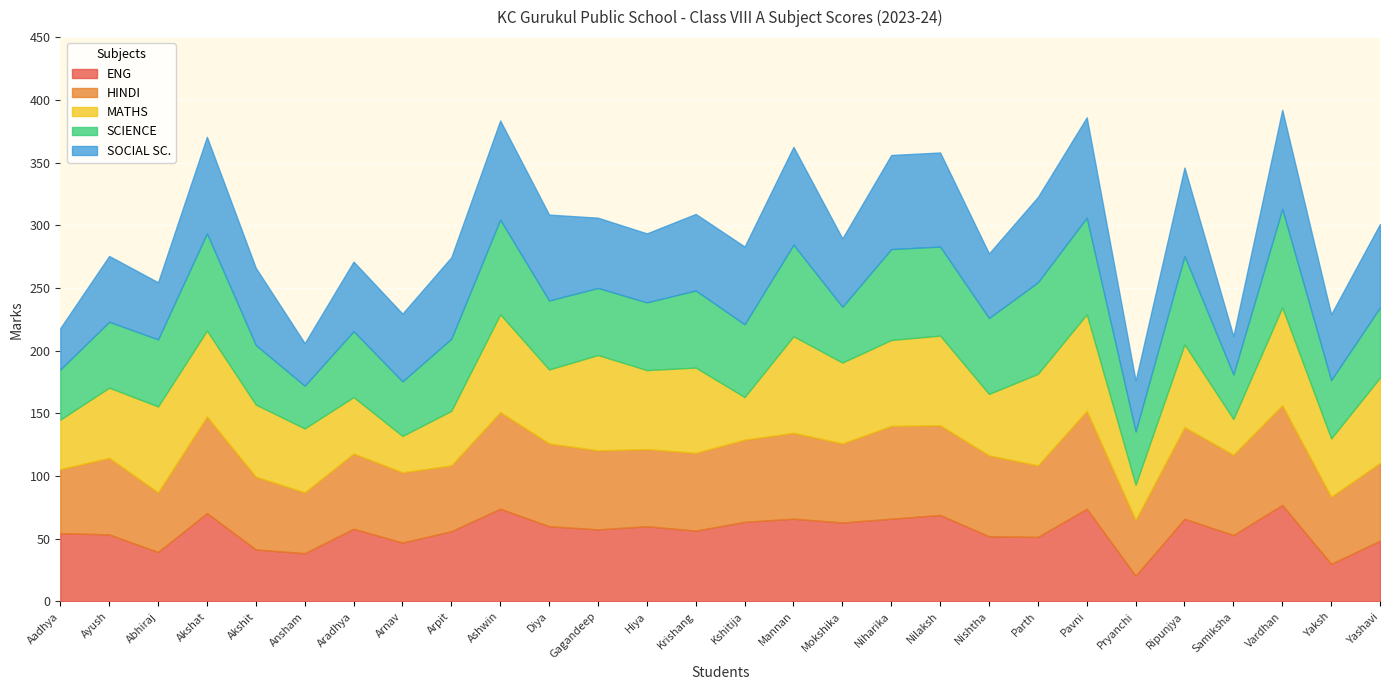

Reading right to left, extract all data points from this chart.

ENG: 48.5	30.0	77.0	53.0	66.0	20.5	74.0	51.5	52.0	69.0	66.0	63.0	66.0	63.5	56.5	60.0	57.5	60.0	74.0	56.0	47.0	58.0	38.5	41.5	70.5	39.5	53.5	54.5
HINDI: 62.0	53.5	79.5	64.0	73.0	44.5	78.0	57.0	64.5	71.5	74.0	63.0	68.5	65.5	62.0	61.5	63.0	66.0	77.0	52.5	56.0	60.0	48.5	58.0	77.0	47.5	61.0	51.0
MATHS: 68.0	46.5	78.0	28.5	66.0	28.0	77.0	73.0	49.0	71.5	68.5	64.5	77.0	34.0	68.0	63.0	76.0	59.0	78.0	43.5	29.0	45.0	51.0	57.5	68.5	68.5	56.0	39.5
SCIENCE: 56.0	46.5	78.5	35.5	70.5	42.5	77.0	73.0	60.5	71.0	72.5	44.5	73.0	58.0	61.5	54.0	53.5	55.0	75.5	57.5	43.5	52.5	34.0	47.5	77.5	53.5	52.5	40.0
SOCIAL SC.: 66.5	52.5	79.0	30.5	70.5	40.5	80.0	68.0	51.5	75.0	75.0	54.5	78.0	62.0	61.0	55.0	56.0	68.5	79.0	65.0	54.0	55.5	34.0	61.5	77.0	45.5	52.5	33.0